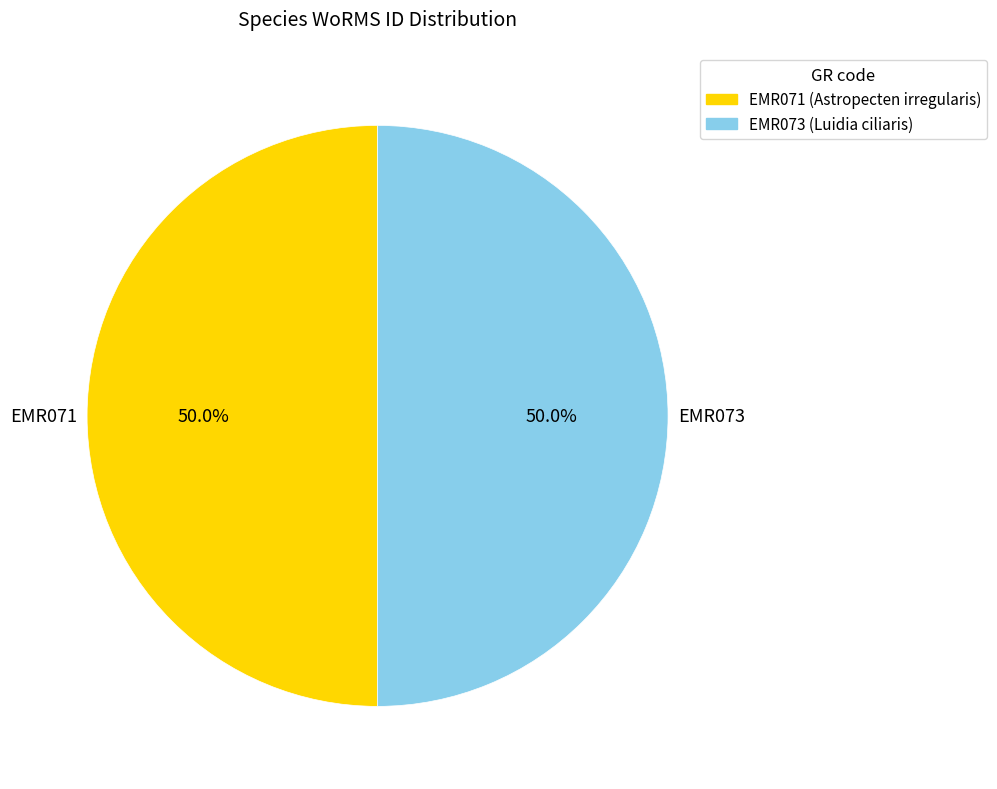

Is it true that EMR073 is 50% of the pie?

True